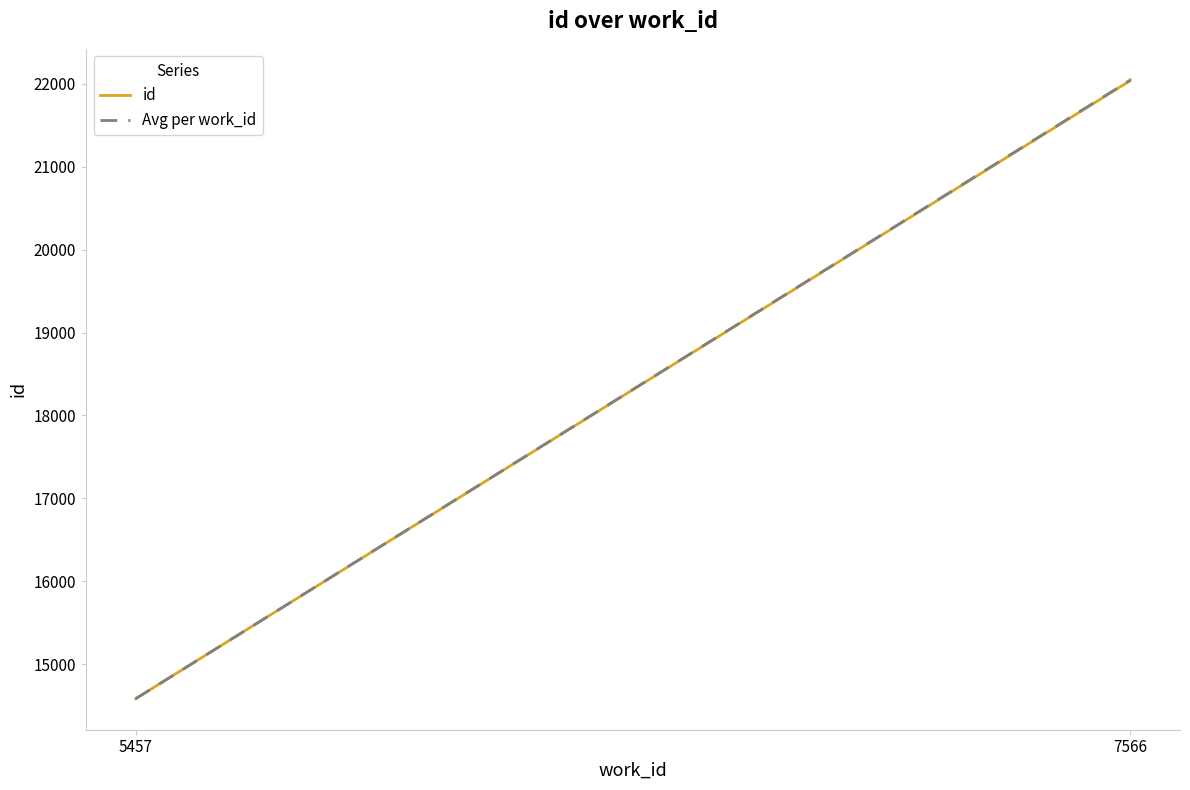

Count the number of categories in the chart.

10